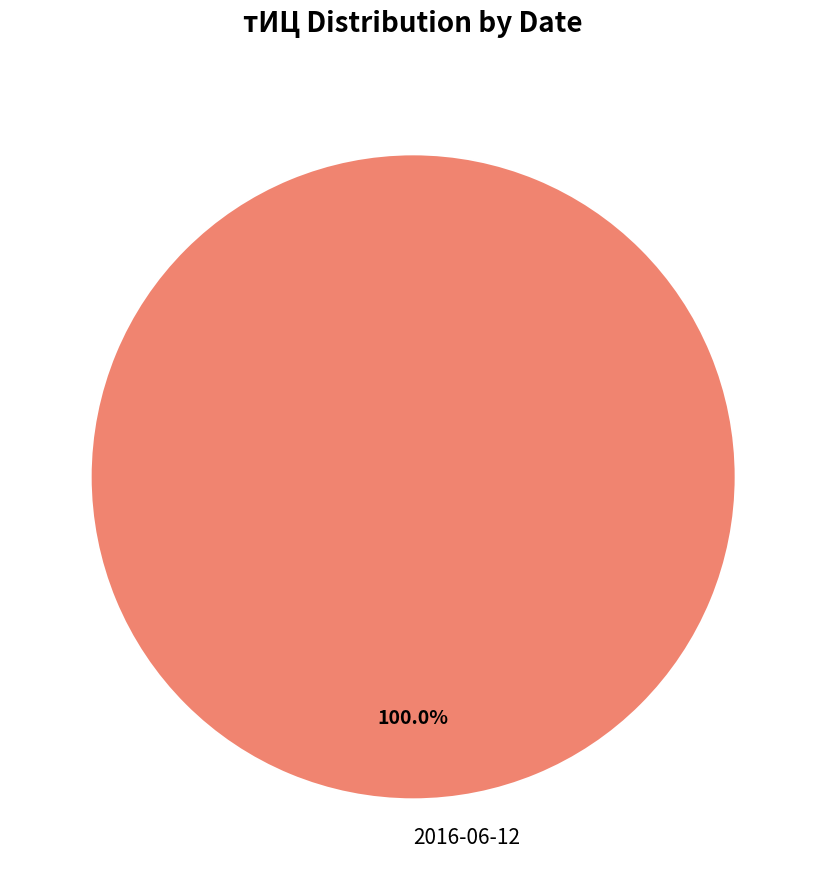

Which category accounts for the majority?

2016-06-12